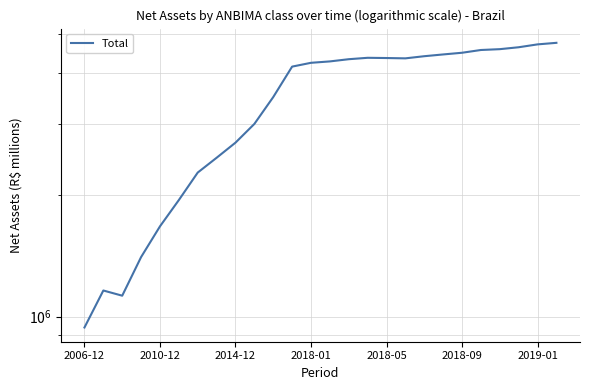

How many interior local valleys (lower than both neighbors) does the data have?

2